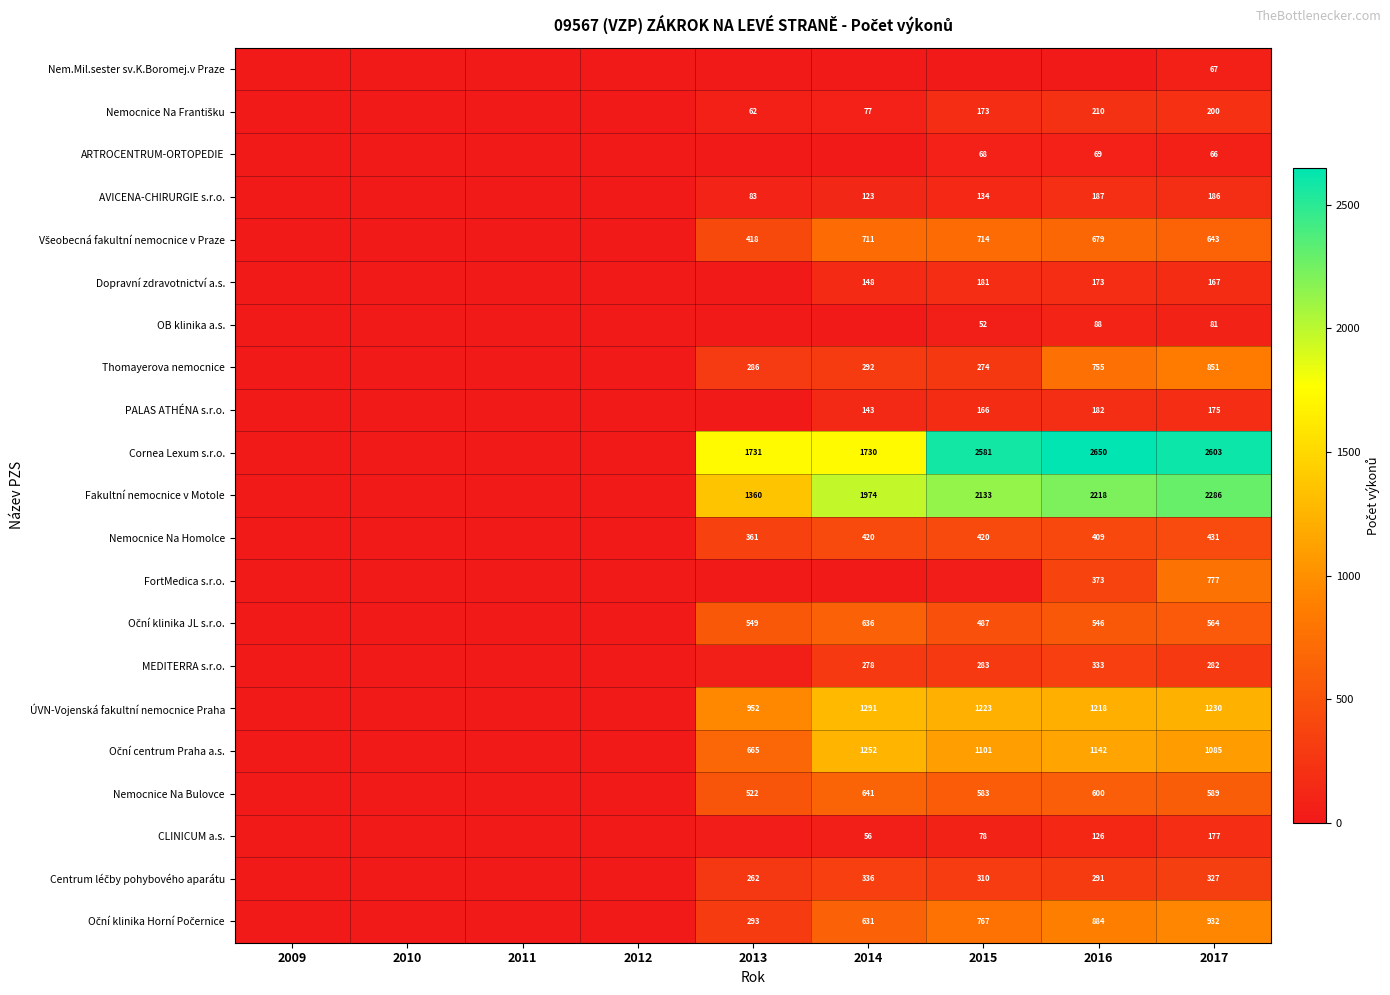

Is it true that AVICENA-CHIRURGIE s.r.o. equals 102 at 2016?

False